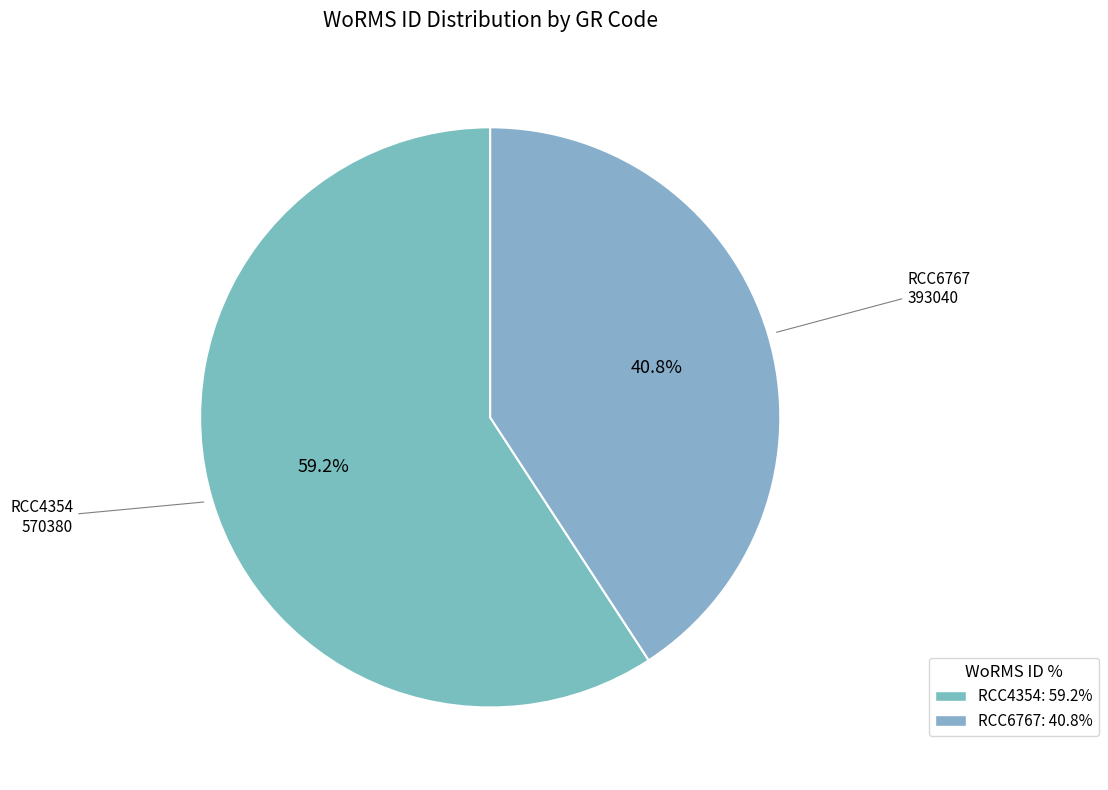

Is it true that RCC4354 is 59% of the pie?

True